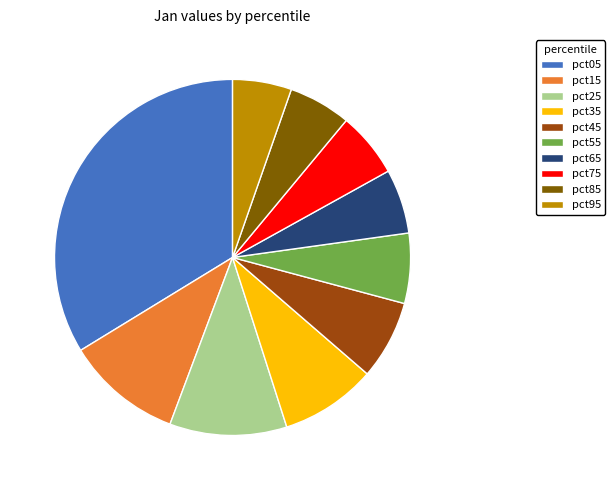

Between pct35 and pct05, which is larger?

pct05